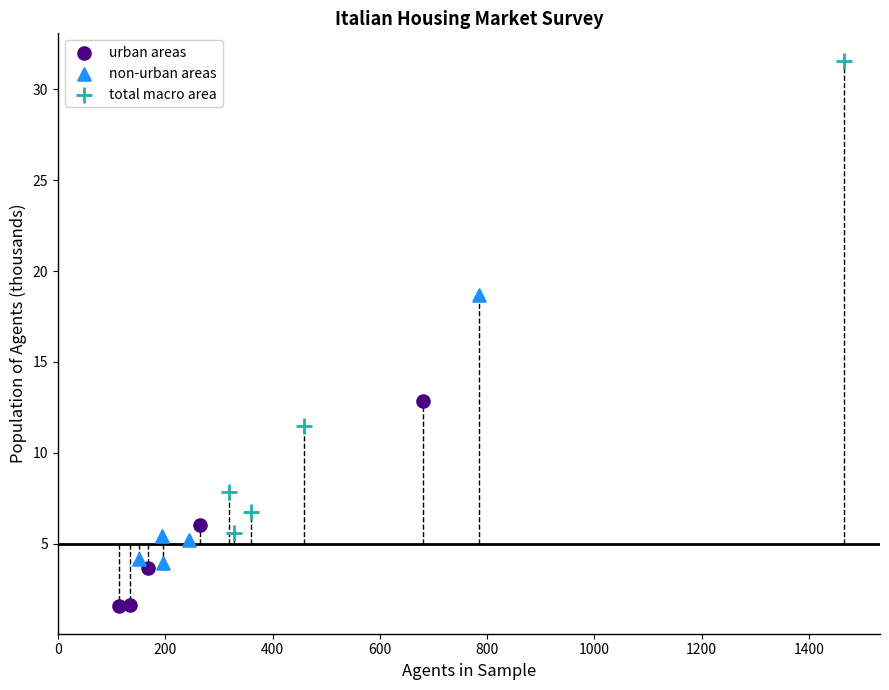

Which series contains the lowest Y value?

urban areas